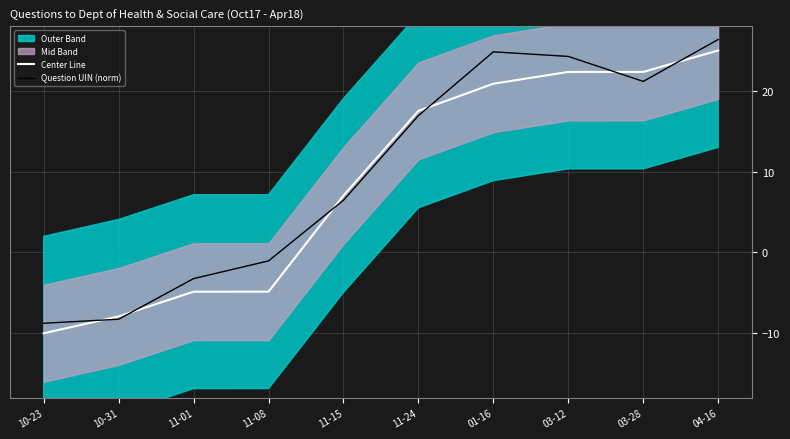

What is the spread (max minus min) of values at 10-23?

1.2